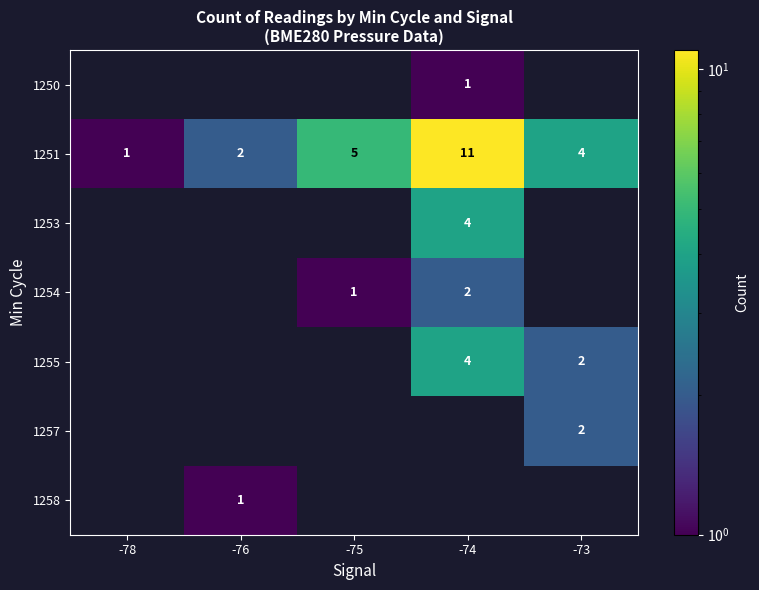

Rank the categories by 1251 value from lowest to highest.

-78, -76, -73, -75, -74